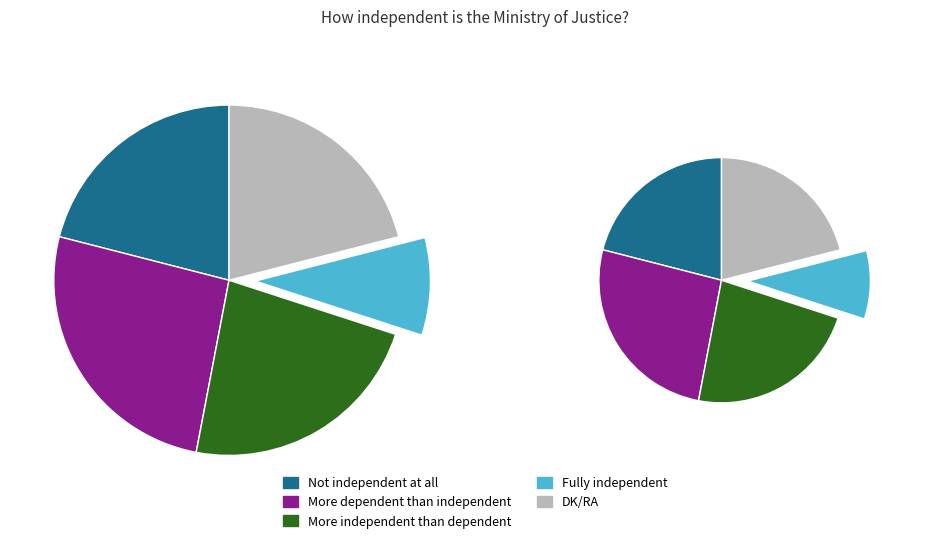

What is the change in value from More independent than dependent to DK/RA?

-2